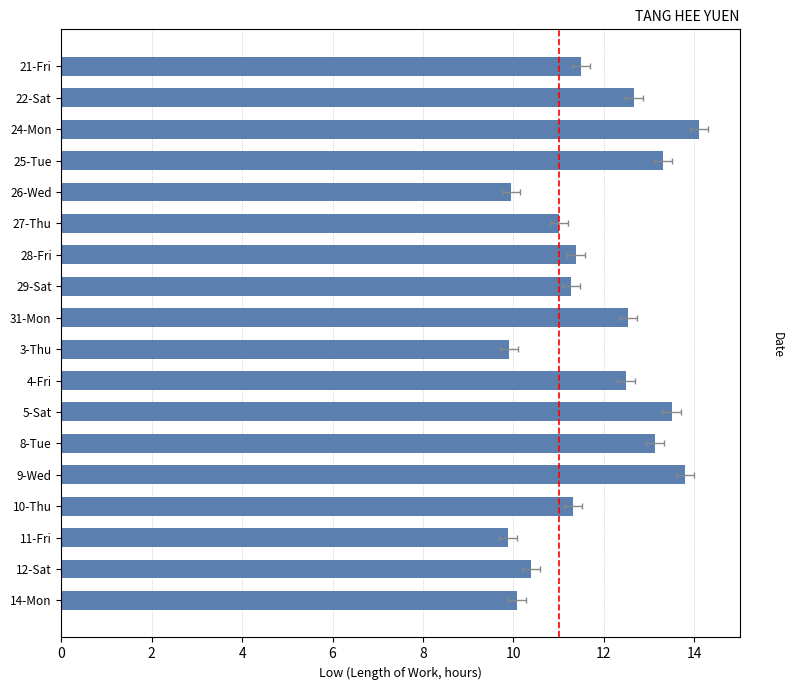

What is the difference between the second highest and second lowest values?

3.9